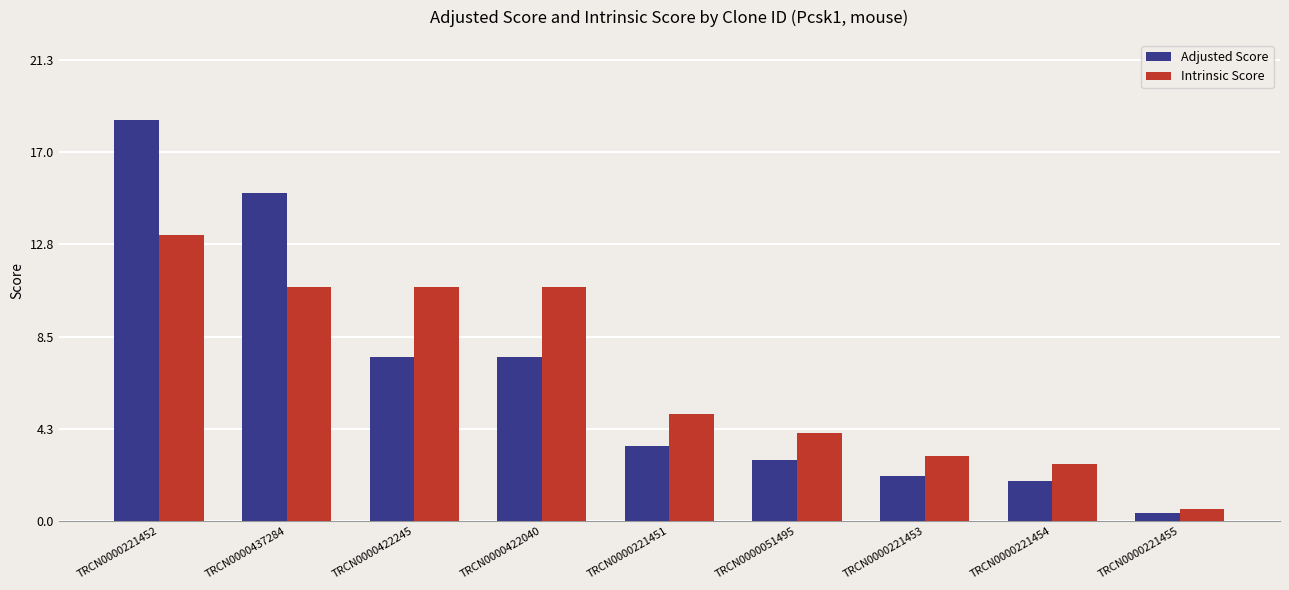

What is the value of the Adjusted Score bar at the 3rd from the left?

7.6